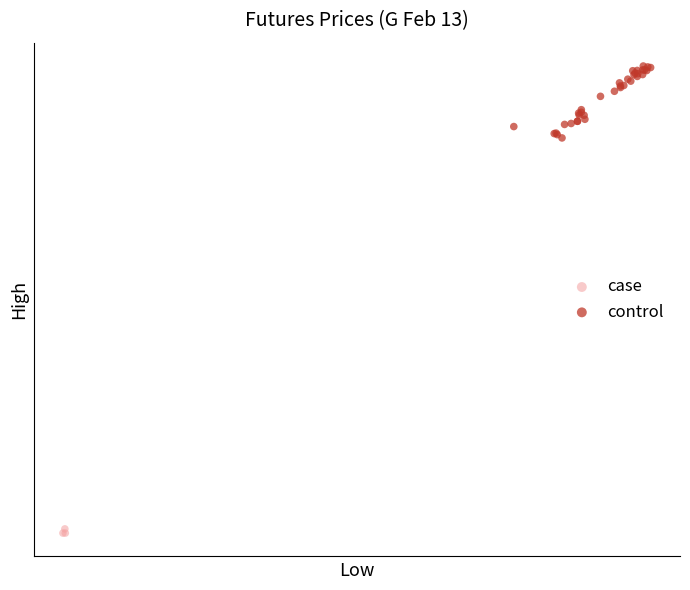

Which series has the widest spread of Y values?

control